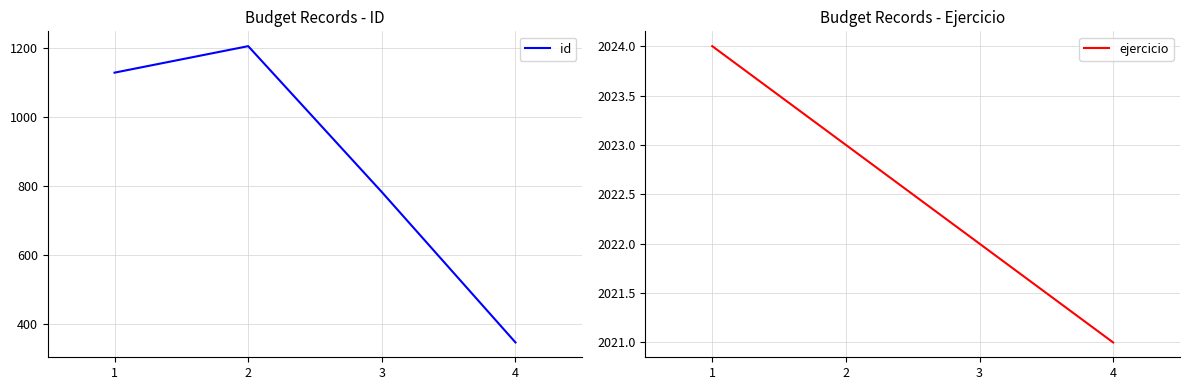

How many ejercicio values are between 2022 and 2024?

3